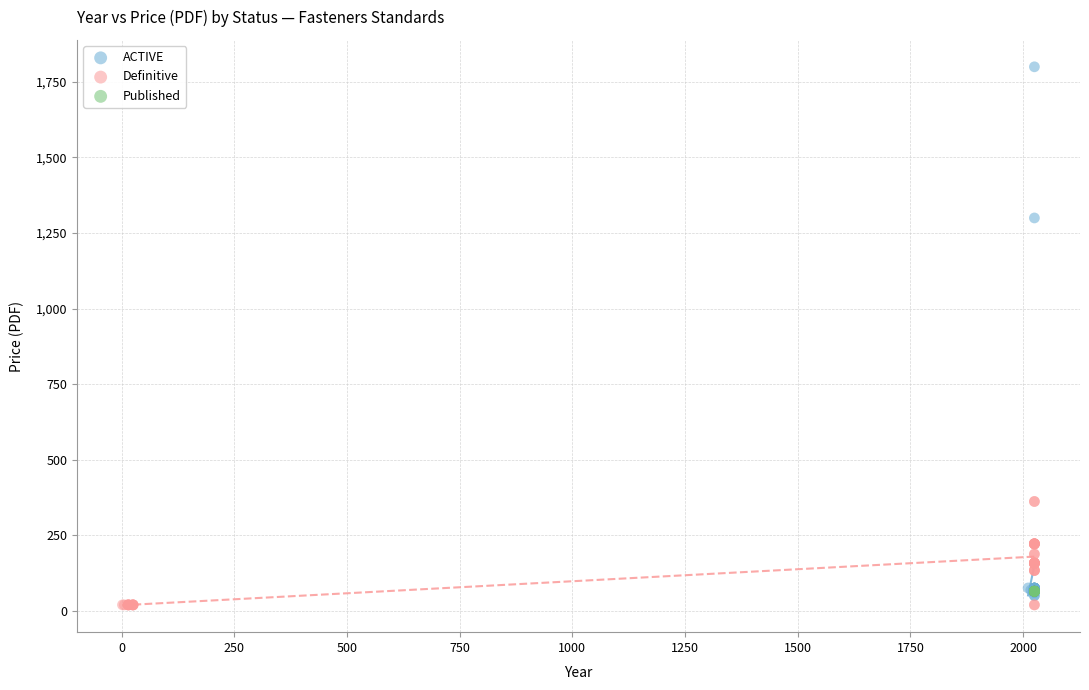

Which series reaches the maximum Y coordinate?

ACTIVE